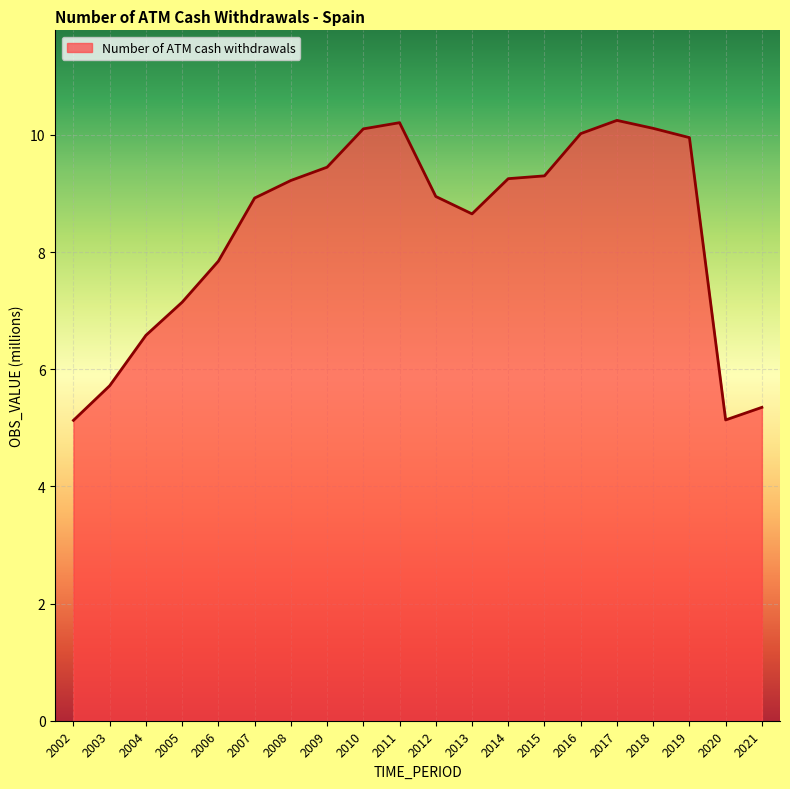

True or false: the data shows 3.3 at 2006.

False